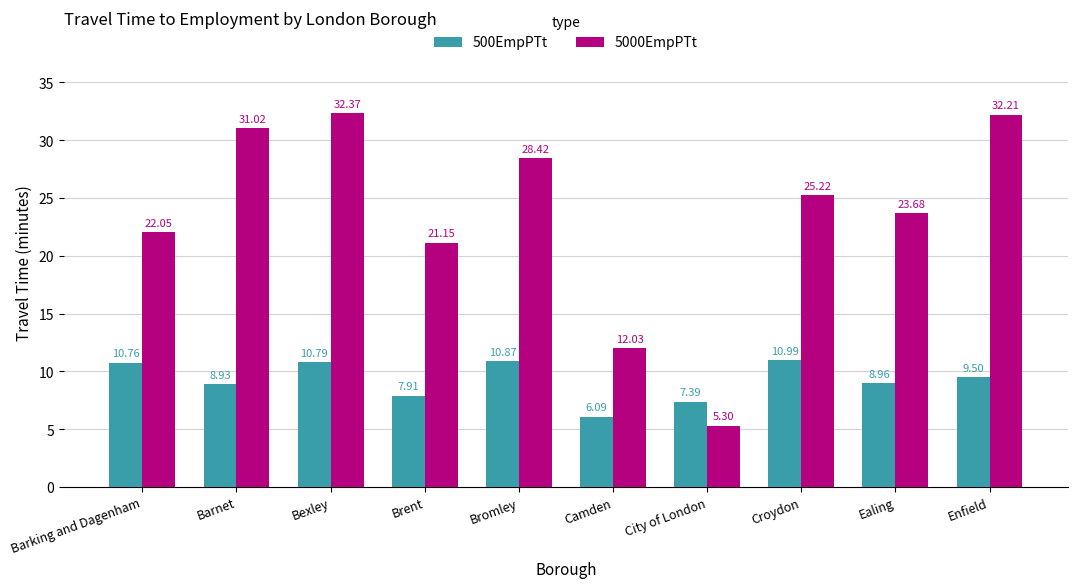

At which category does the chart reach its minimum across all series?

City of London